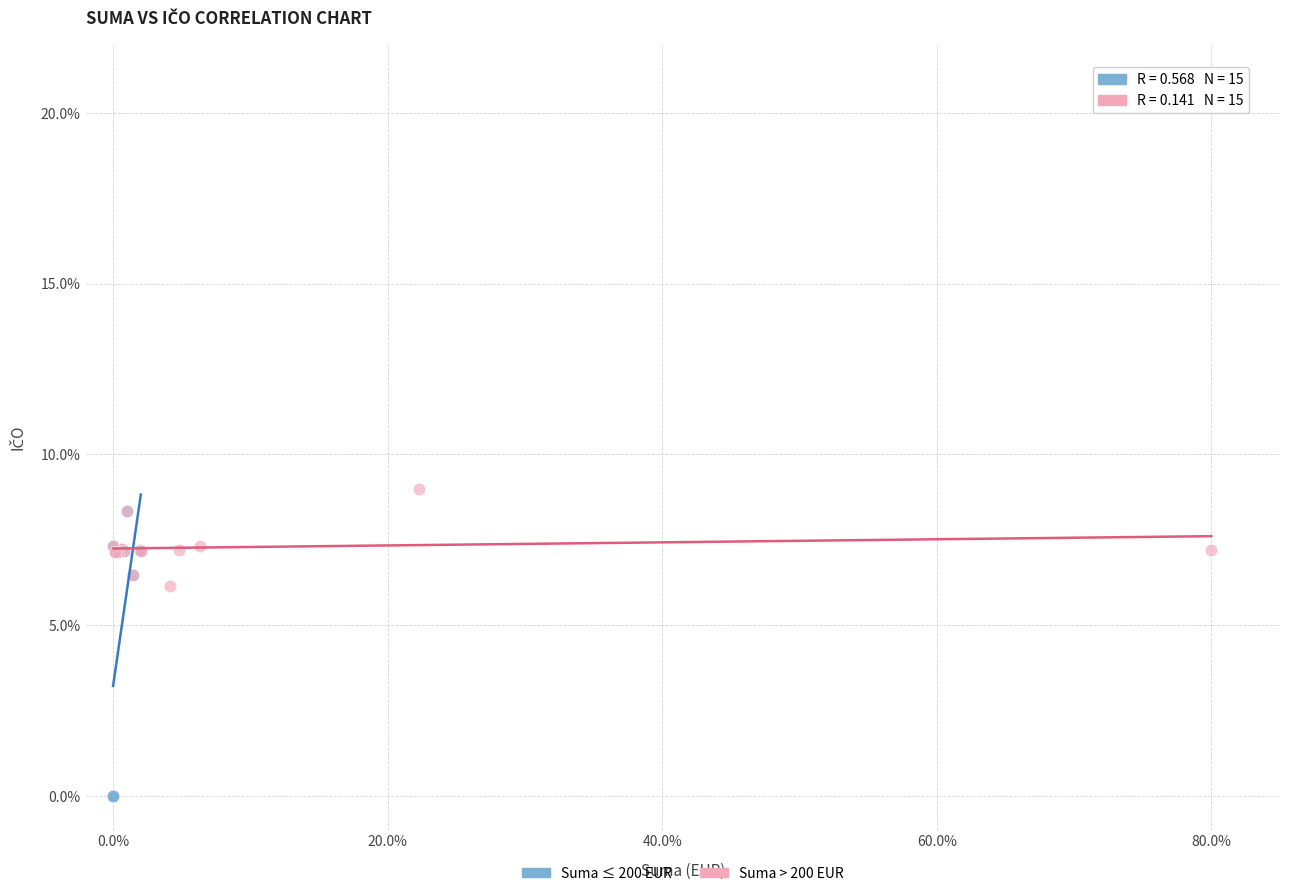

Which series reaches the minimum Y coordinate?

Suma ≤ 200 EUR